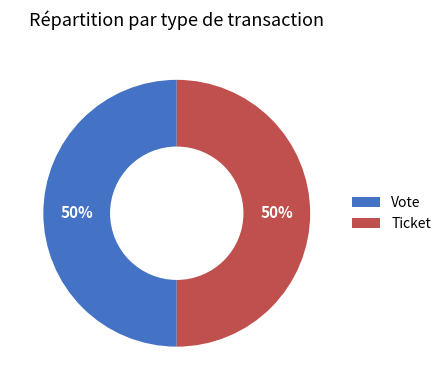

Do Vote and Ticket together represent more than half of the pie?

Yes